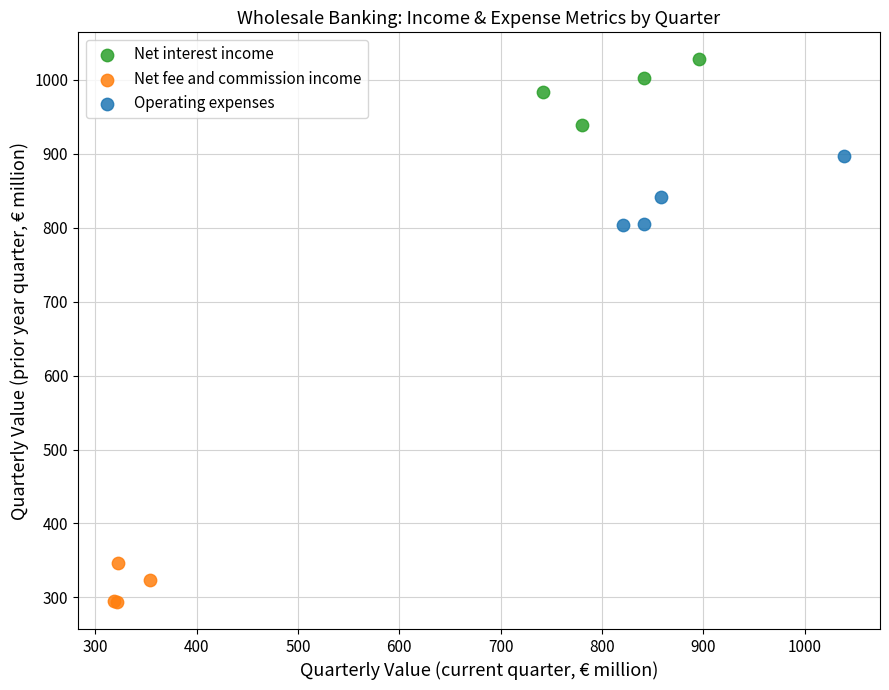

Which series contains the lowest Y value?

Net fee and commission income